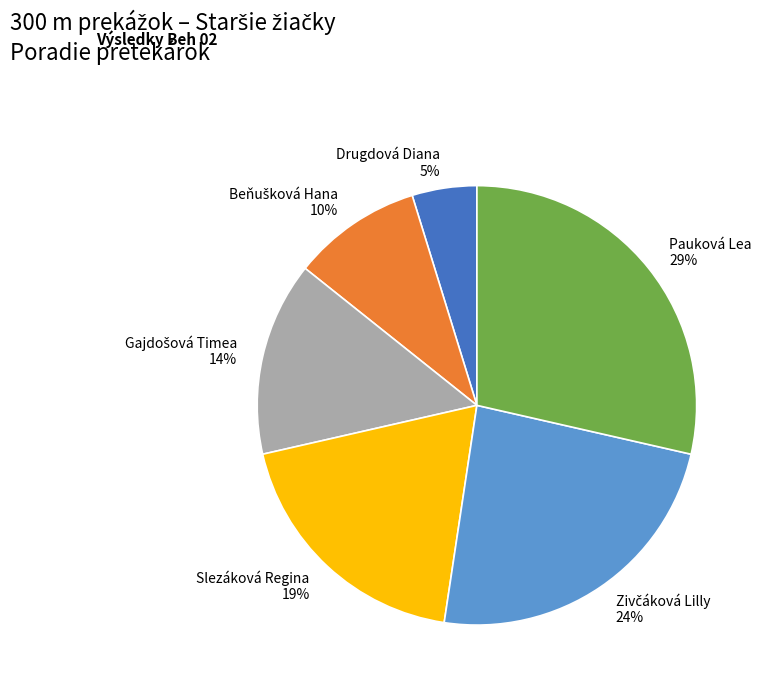

True or false: Pauková Lea 29% accounts for 36% of the total.

False